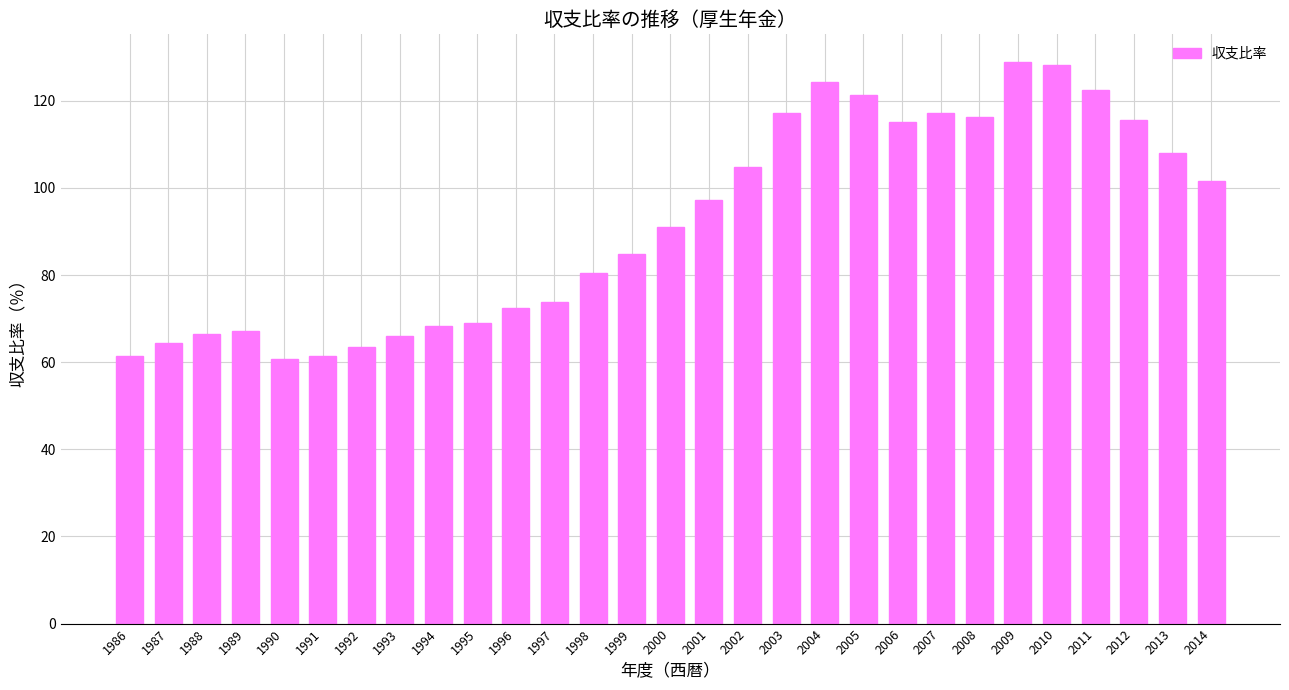

True or false: the data shows 114.7 at 1995.

False